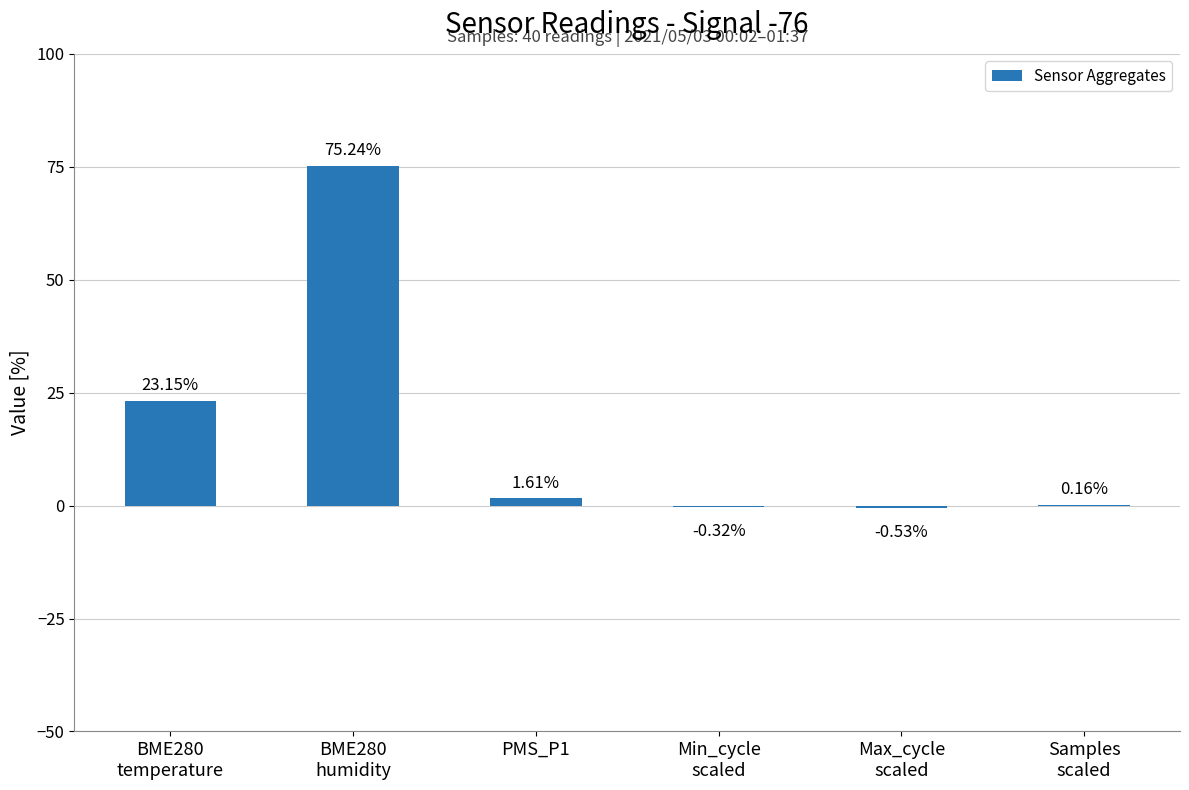

What is the sum of all values?

99.3